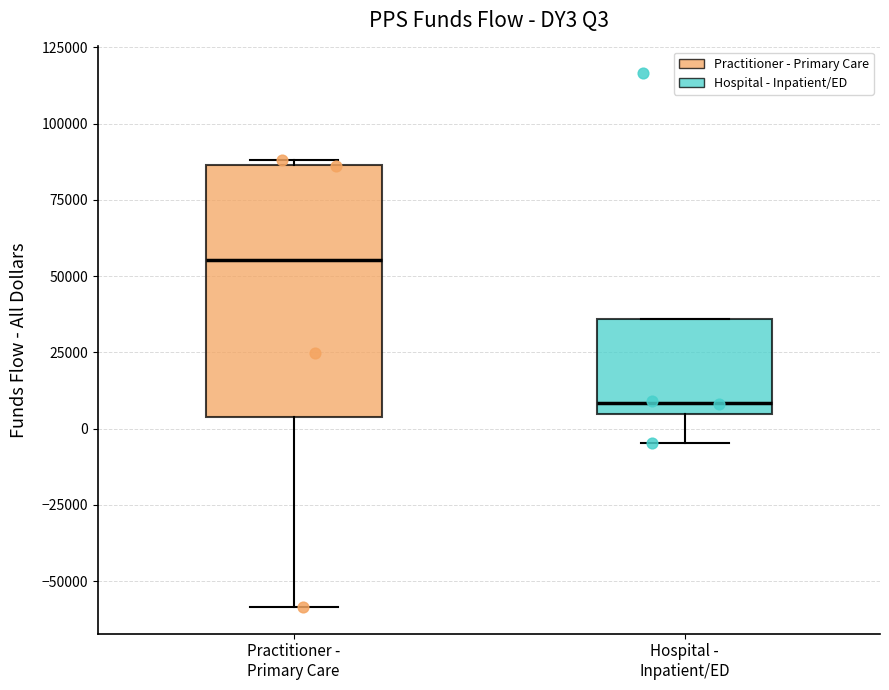

Where does the median line of the box for Hospital - Inpatient/ED sit on the y-axis? The values are not printed on the chart, so give them approximately, as read against the axis.

10000